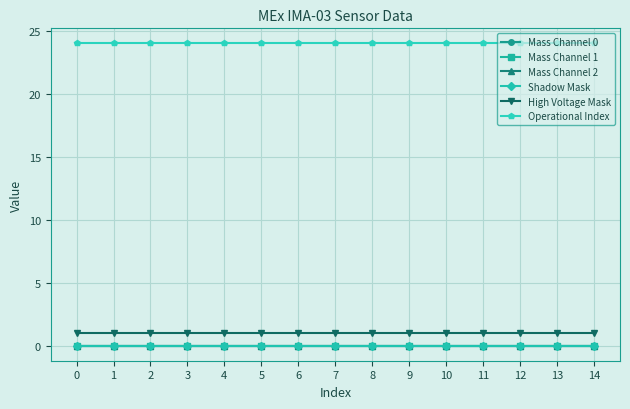

True or false: Operational Index and Shadow Mask cross at least once.

False